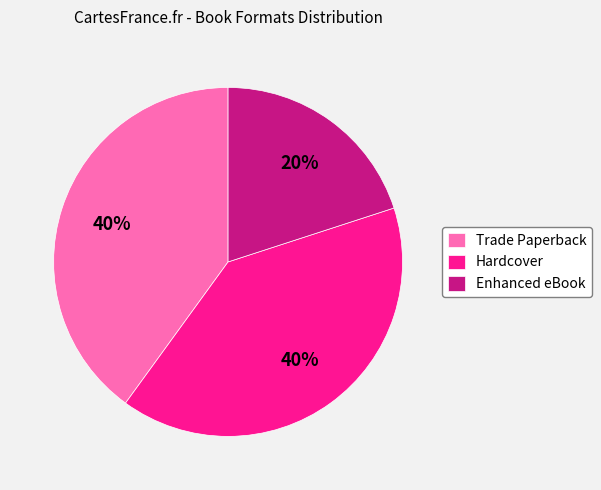

Does Hardcover account for over 50% of the chart?

No